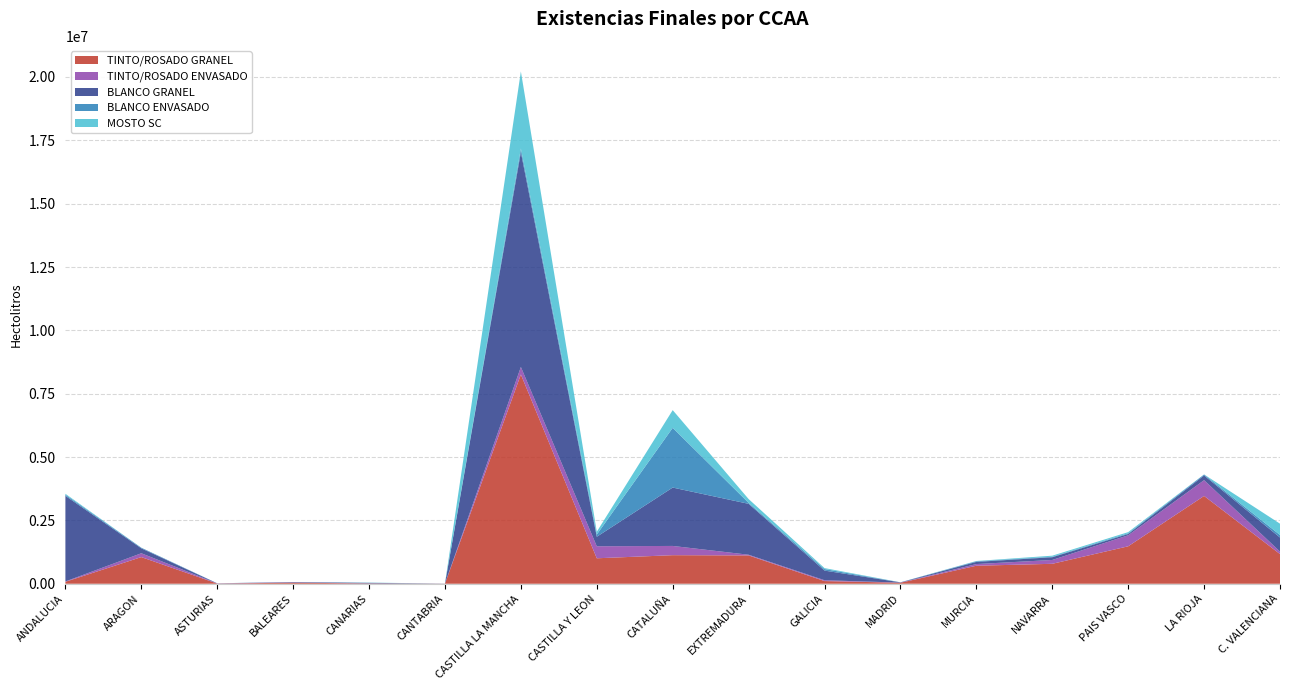

Reading right to left, extract all data points from this chart.

TINTO/ROSADO GRANEL: C. VALENCIANA=1170530	LA RIOJA=3464996	PAIS VASCO=1477727	NAVARRA=786911	MURCIA=710866	MADRID=38930	GALICIA=105712	EXTREMADURA=1117582	CATALUÑA=1127225	CASTILLA Y LEON=1005003	CASTILLA LA MANCHA=8258674	CANTABRIA=3896	CANARIAS=11705	BALEARES=42155	ASTURIAS=7435	ARAGON=1052016	ANDALUCIA=77606
TINTO/ROSADO ENVASADO: C. VALENCIANA=99060	LA RIOJA=623088	PAIS VASCO=434230	NAVARRA=151404	MURCIA=66312	MADRID=5990	GALICIA=33012	EXTREMADURA=27438	CATALUÑA=364912	CASTILLA Y LEON=474206	CASTILLA LA MANCHA=296614	CANTABRIA=829	CANARIAS=1918	BALEARES=9669	ASTURIAS=4798	ARAGON=151536	ANDALUCIA=13010
BLANCO GRANEL: C. VALENCIANA=554839	LA RIOJA=184848	PAIS VASCO=51260	NAVARRA=108215	MURCIA=85294	MADRID=9985	GALICIA=380066	EXTREMADURA=2008718	CATALUÑA=2303765	CASTILLA Y LEON=375169	CASTILLA LA MANCHA=8475766	CANTABRIA=1942	CANARIAS=21640	BALEARES=15072	ASTURIAS=3818	ARAGON=193237	ANDALUCIA=3378997
BLANCO ENVASADO: C. VALENCIANA=99820	LA RIOJA=38009	PAIS VASCO=27307	NAVARRA=18690	MURCIA=23790	MADRID=968	GALICIA=60943	EXTREMADURA=38231	CATALUÑA=2356450	CASTILLA Y LEON=87468	CASTILLA LA MANCHA=145261	CANTABRIA=1890	CANARIAS=2173	BALEARES=1473	ASTURIAS=2915	ARAGON=24903	ANDALUCIA=45803
MOSTO SC: C. VALENCIANA=446286	LA RIOJA=2800	PAIS VASCO=46702	NAVARRA=42096	MURCIA=12078	MADRID=1711	GALICIA=37987	EXTREMADURA=151044	CATALUÑA=700011	CASTILLA Y LEON=110493	CASTILLA LA MANCHA=3041413	CANTABRIA=0	CANARIAS=7478	BALEARES=0	ASTURIAS=4	ARAGON=444	ANDALUCIA=35161